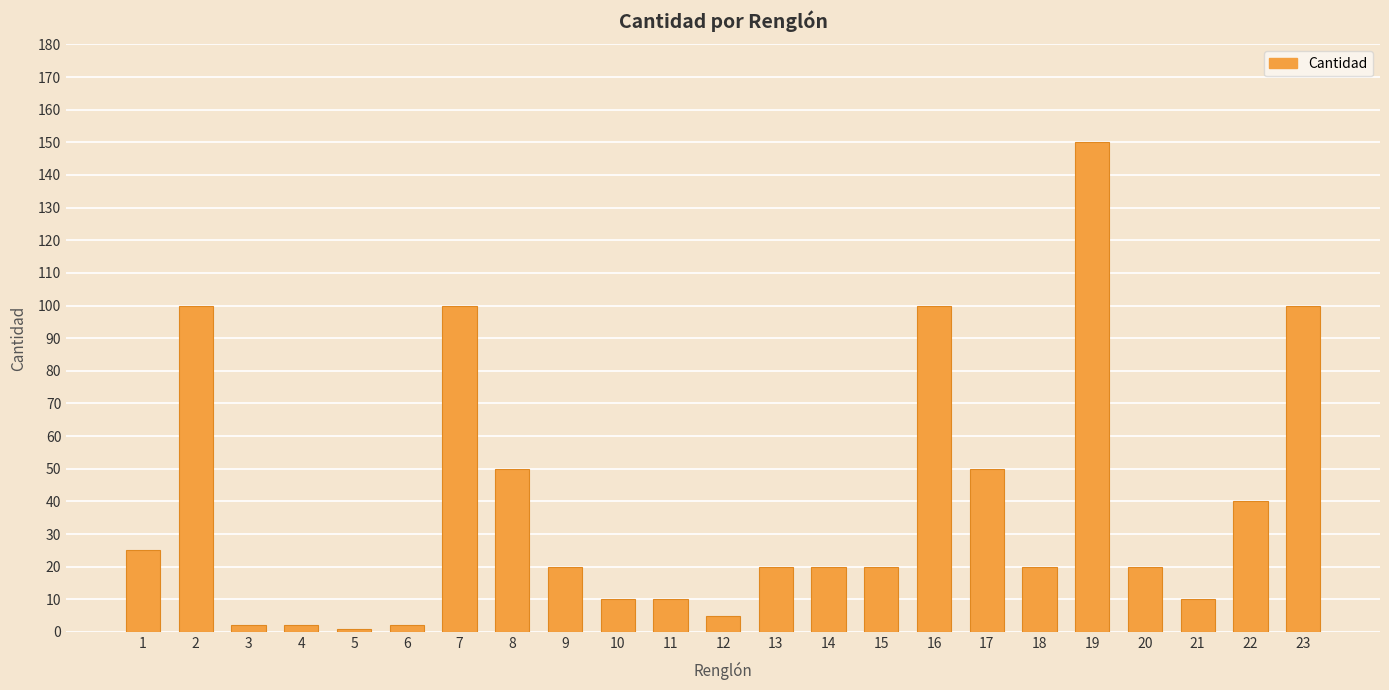

The chart shows a value of 36 at 14. True or false?

False